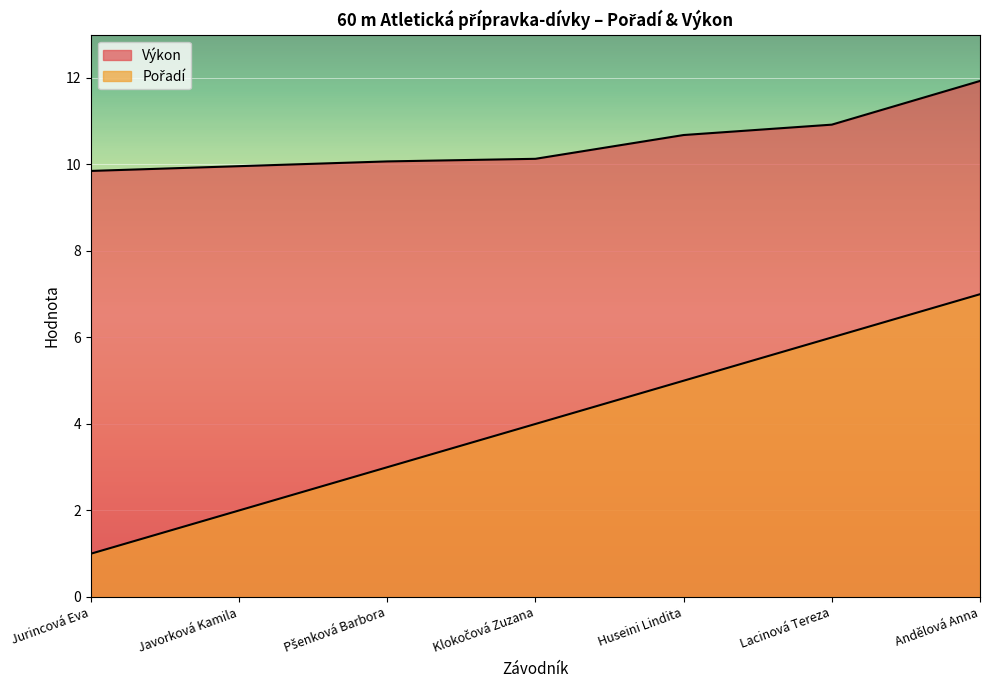

At which label is Pořadí closest to 4?

Klokočová Zuzana